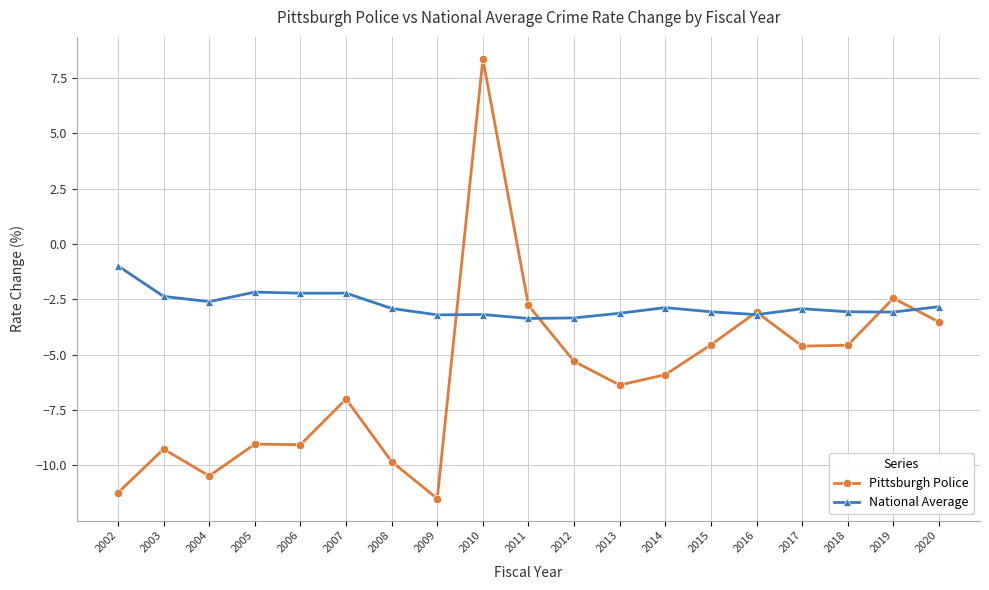

Where does the Pittsburgh Police series first go above -5?

2010